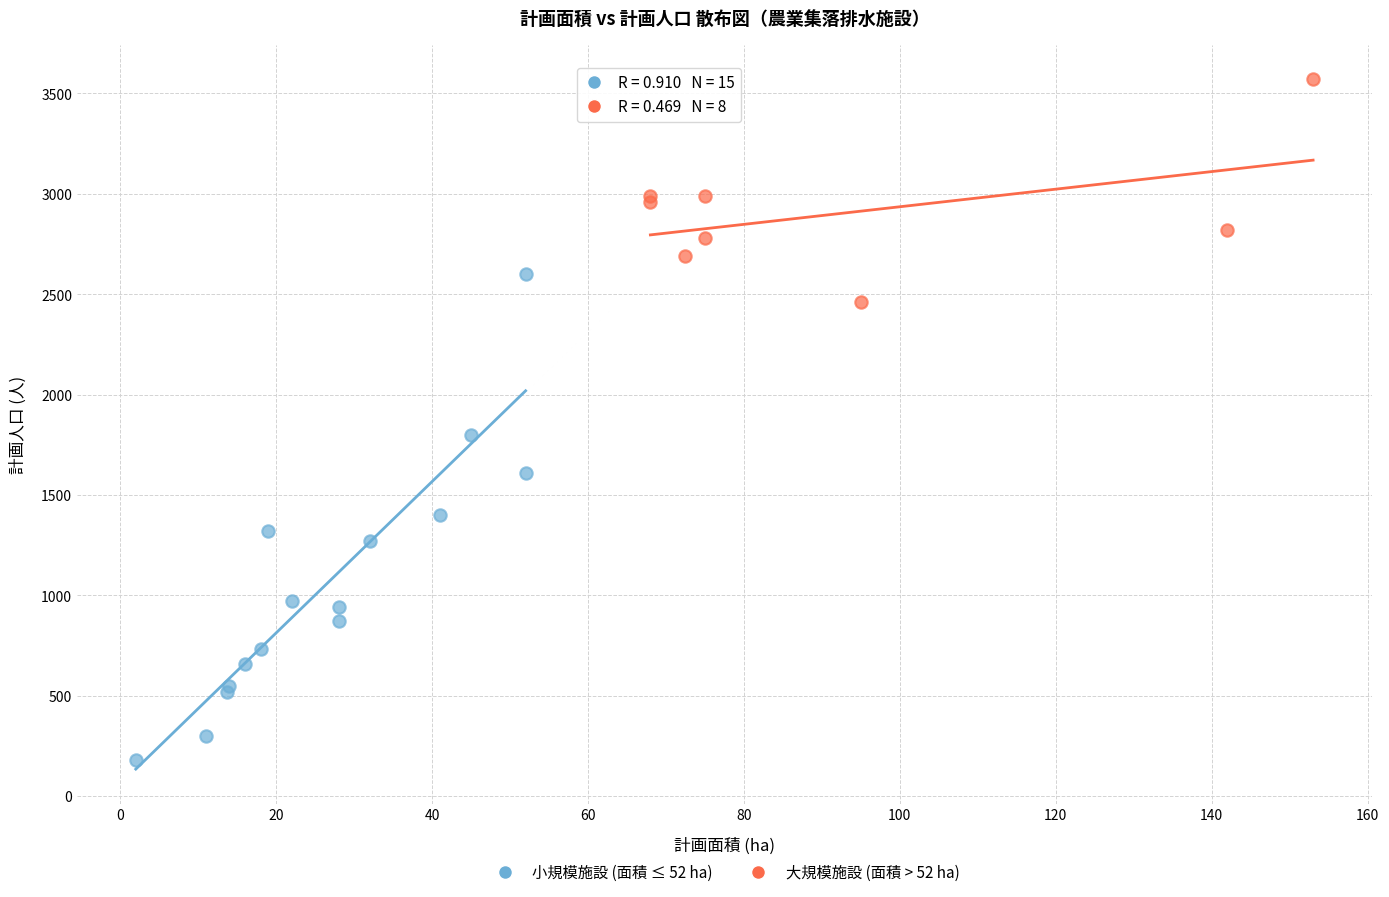

What are all the series names shown in the legend?

小規模施設 (面積 ≤ 52 ha), 大規模施設 (面積 > 52 ha)